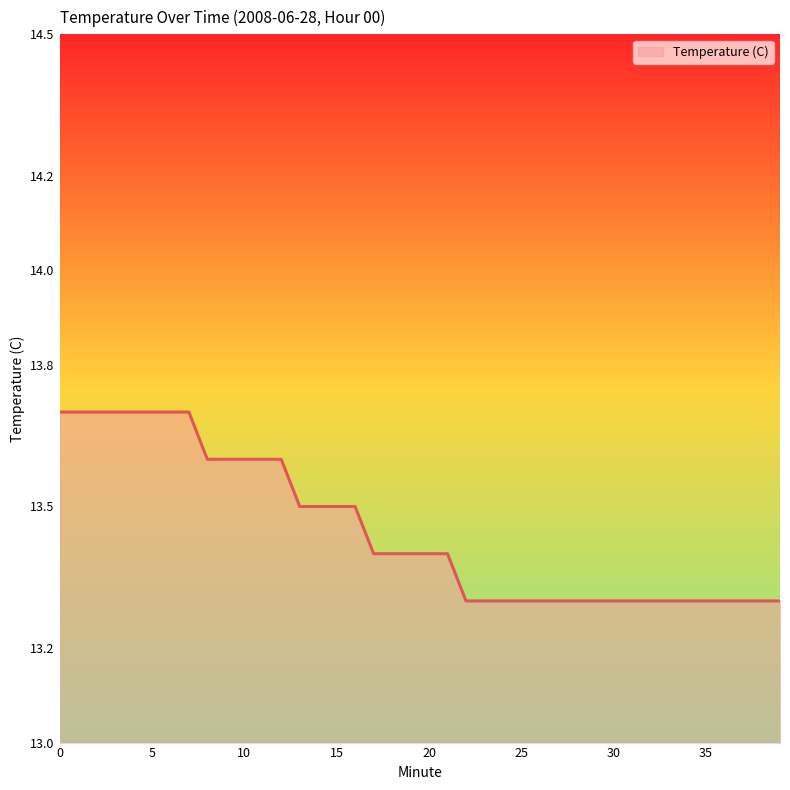

What is the maximum value shown in the chart?

13.7